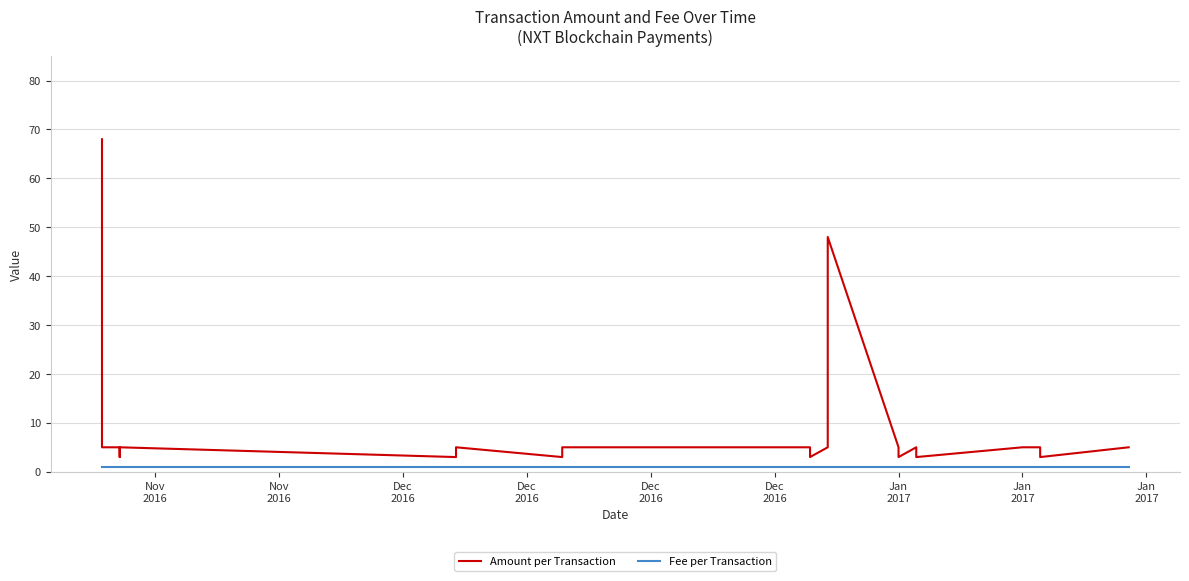

What is the sum of all Amount per Transaction values?

235